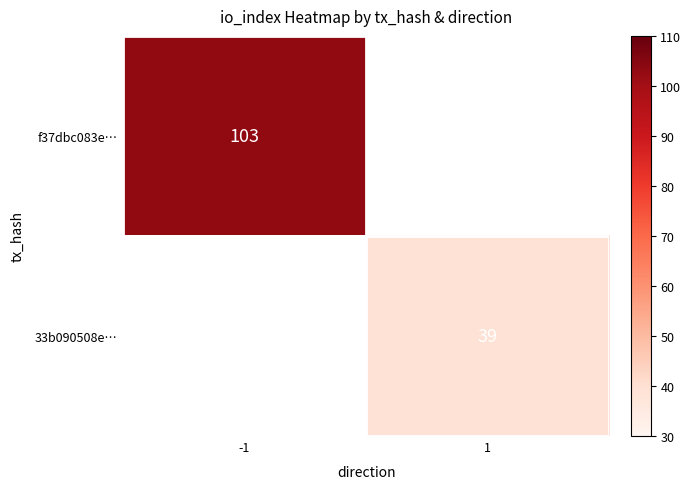

At how many categories does at least one series exceed 43?

1